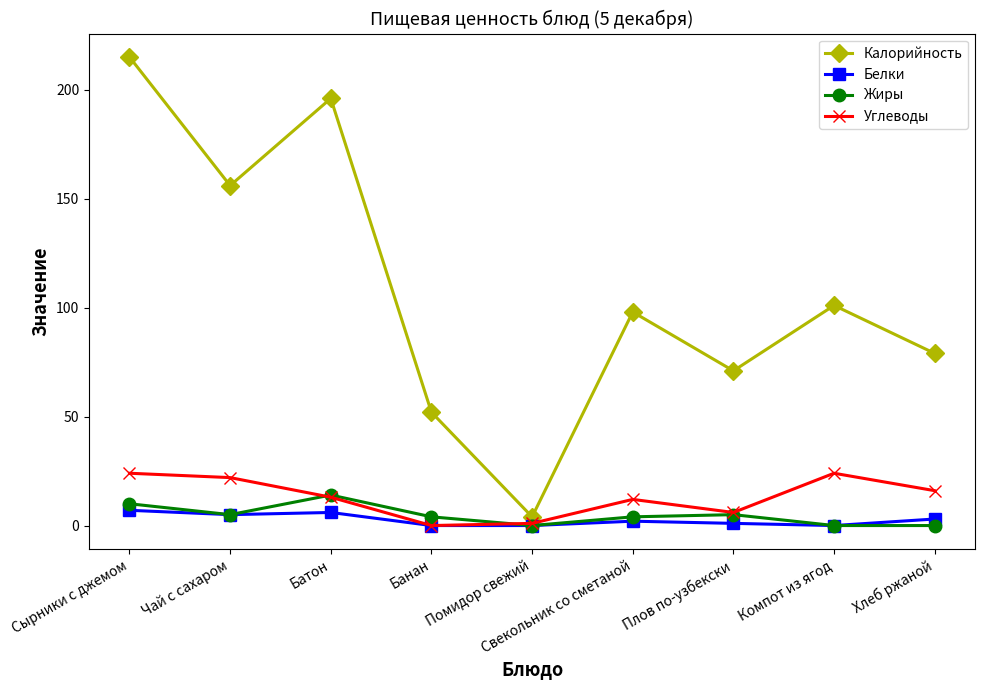

Which series has the largest total across all categories?

Калорийность